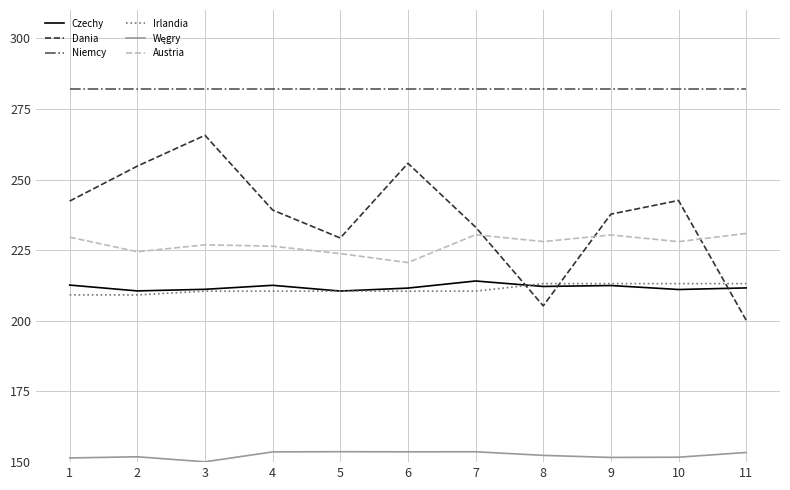

The Czechy series shows 369.9 at 6. True or false?

False